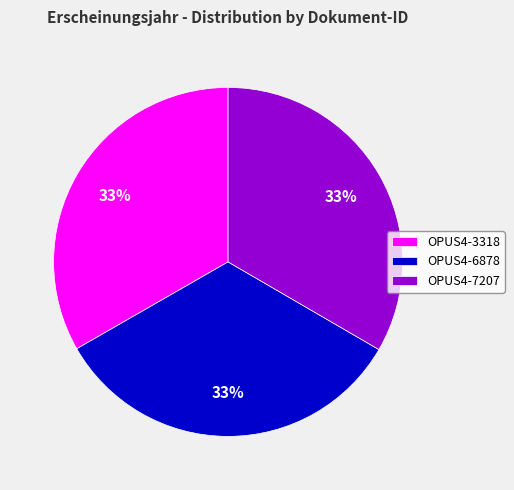

Is OPUS4-7207 the majority of the pie?

No